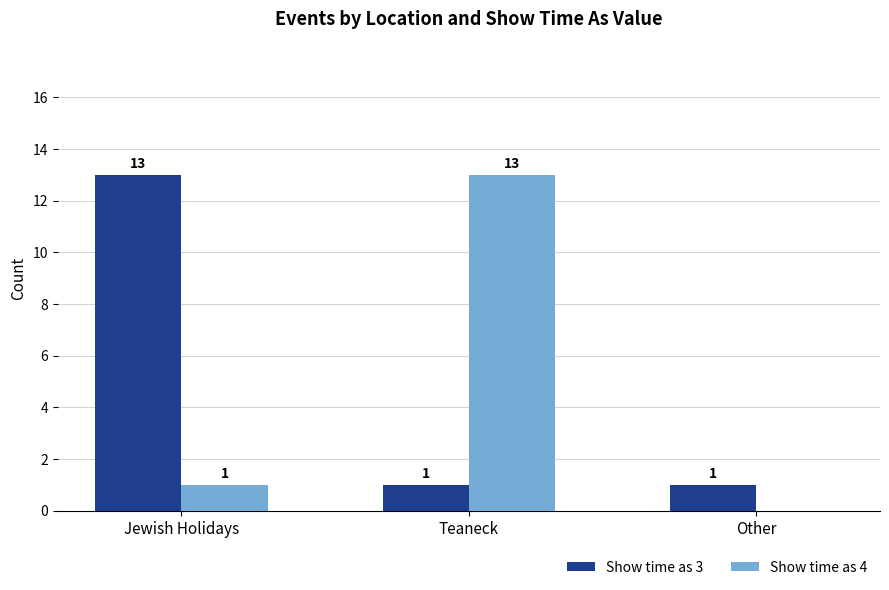

What is the total value across all series at Teaneck?

14